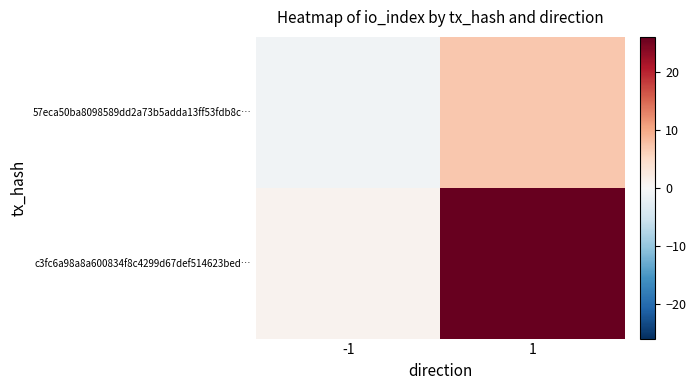

How many series are shown in this chart?

2